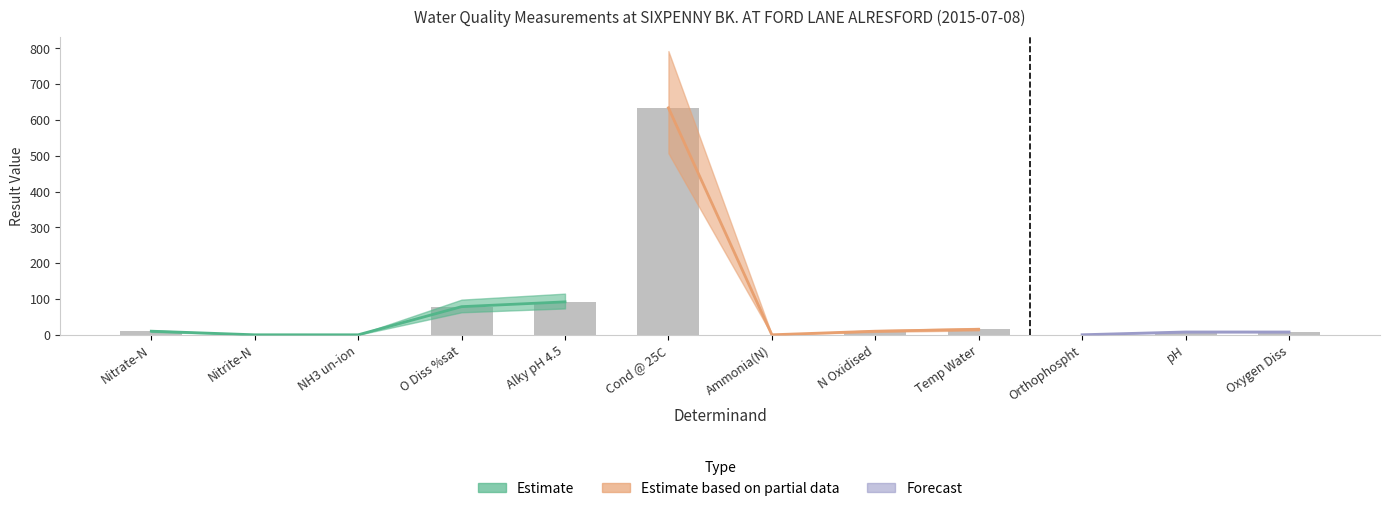

What is the change in value from Nitrate-N to Nitrite-N?

-10.1